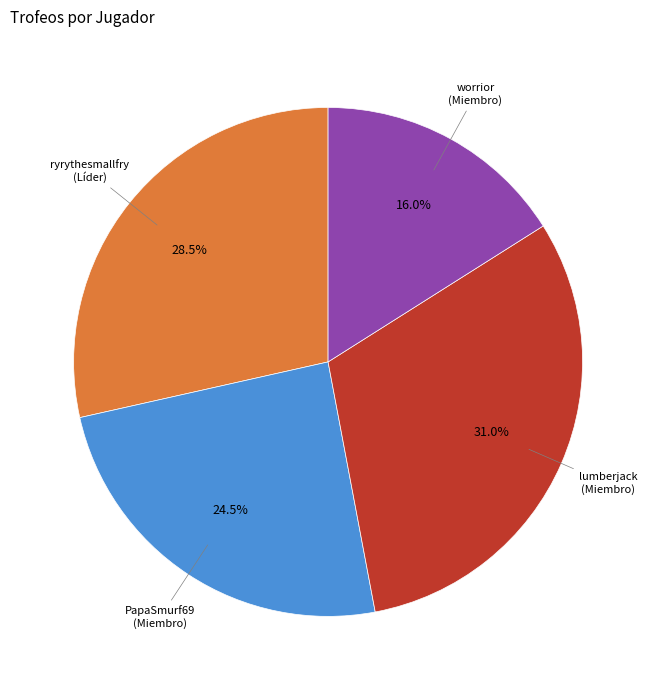

Is there a majority slice in this chart?

No